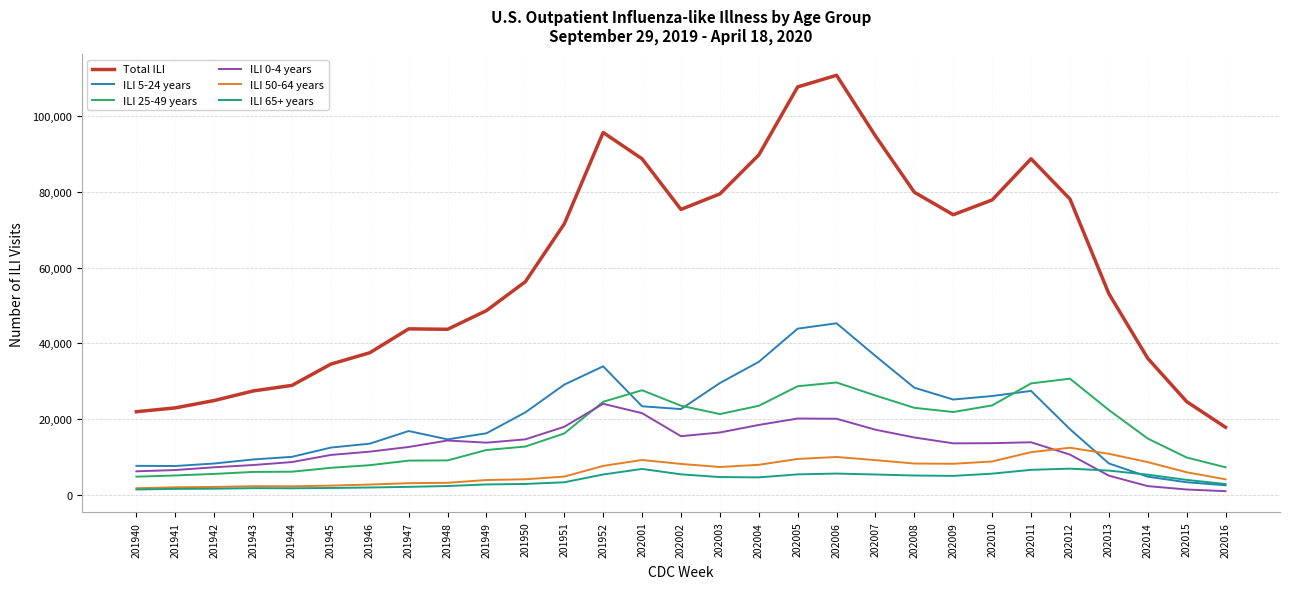

Which series has the largest total across all categories?

Total ILI